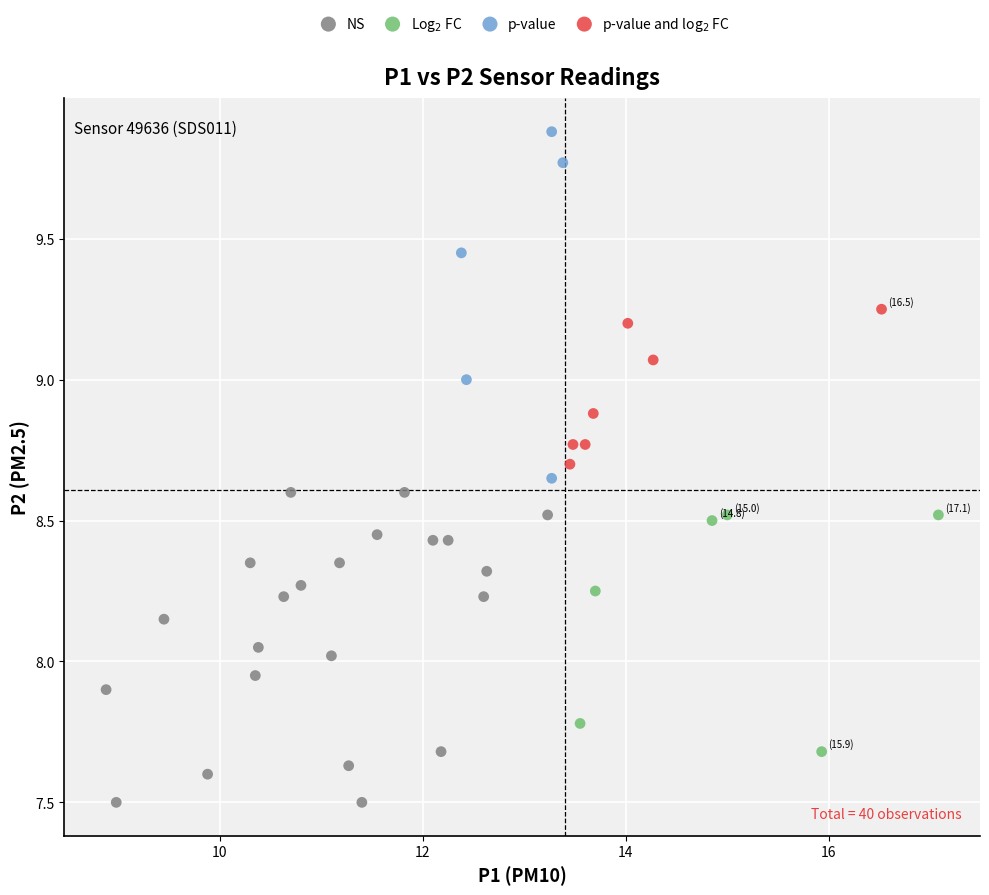

Which series contains the highest Y value?

p-value